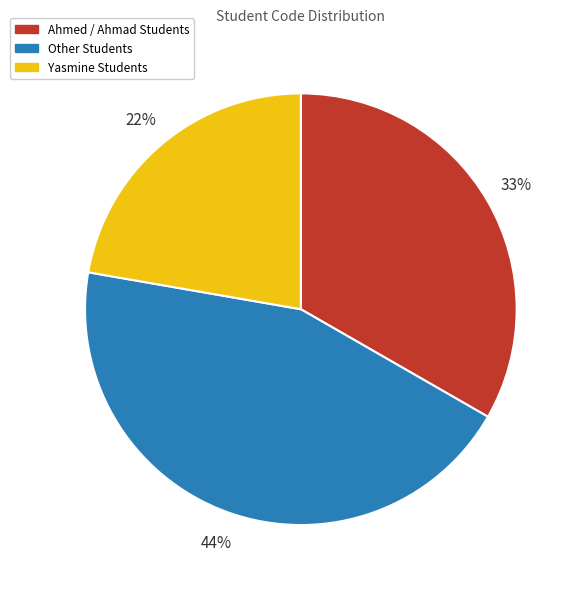

Is there any slice that represents more than half of the pie?

No